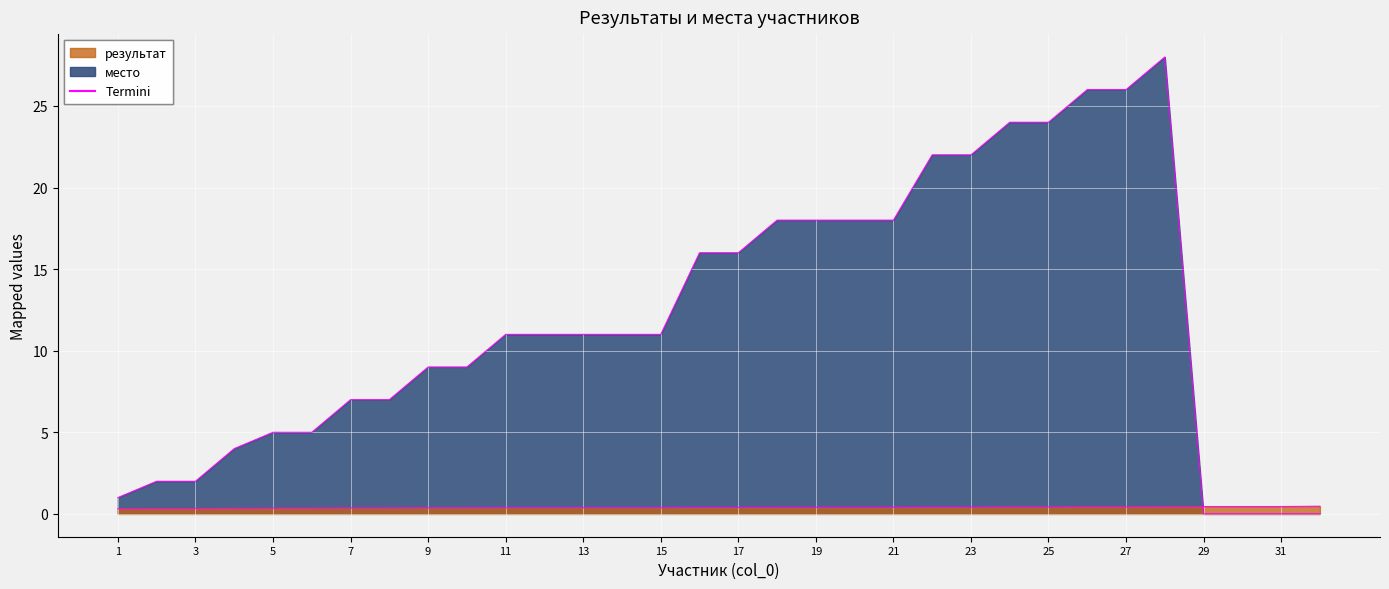

What is the difference between the результат values at 29 and 3?

0.1